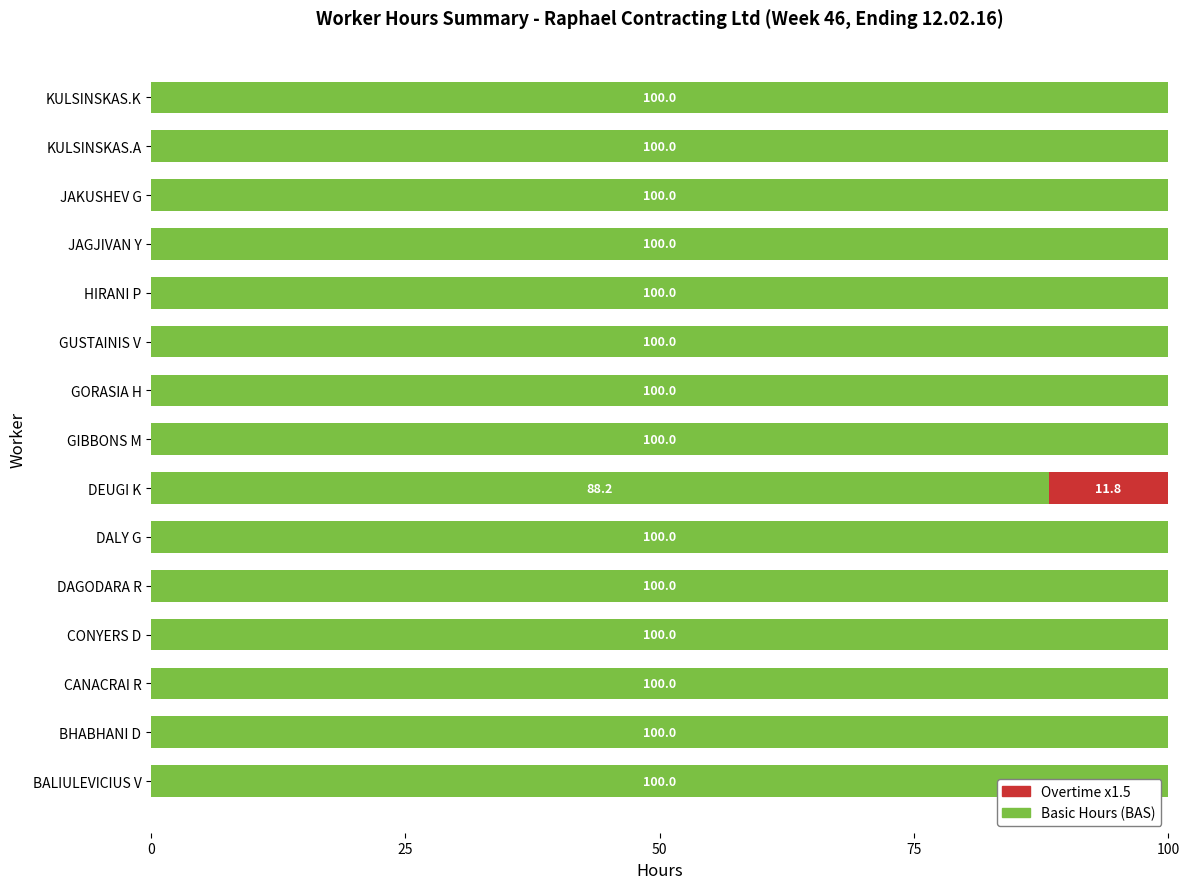

What is the total value across all series at GUSTAINIS V?

100.0